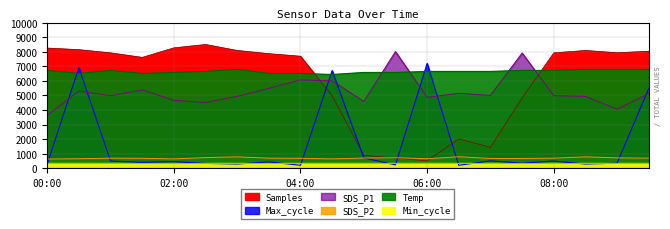

At which label does Max_cycle reach its minimum?

04:00